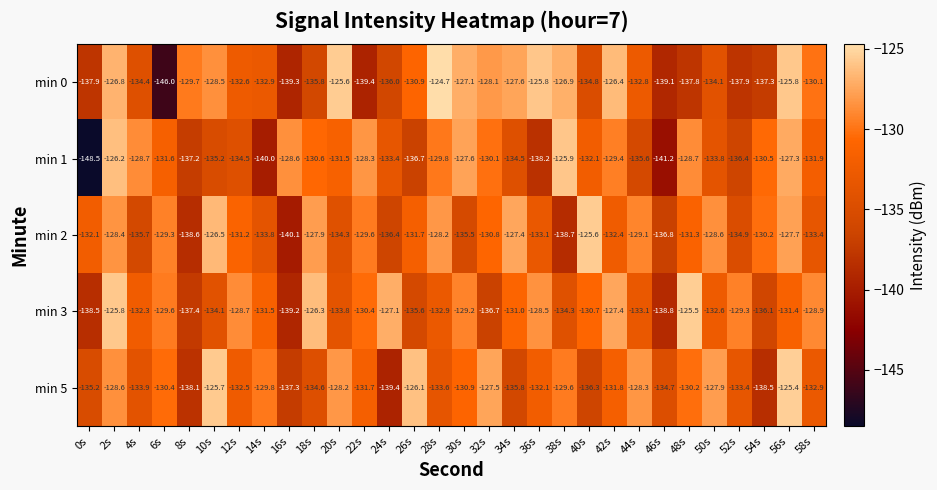

What is the difference between the highest and lowest values at 4s?

7.0